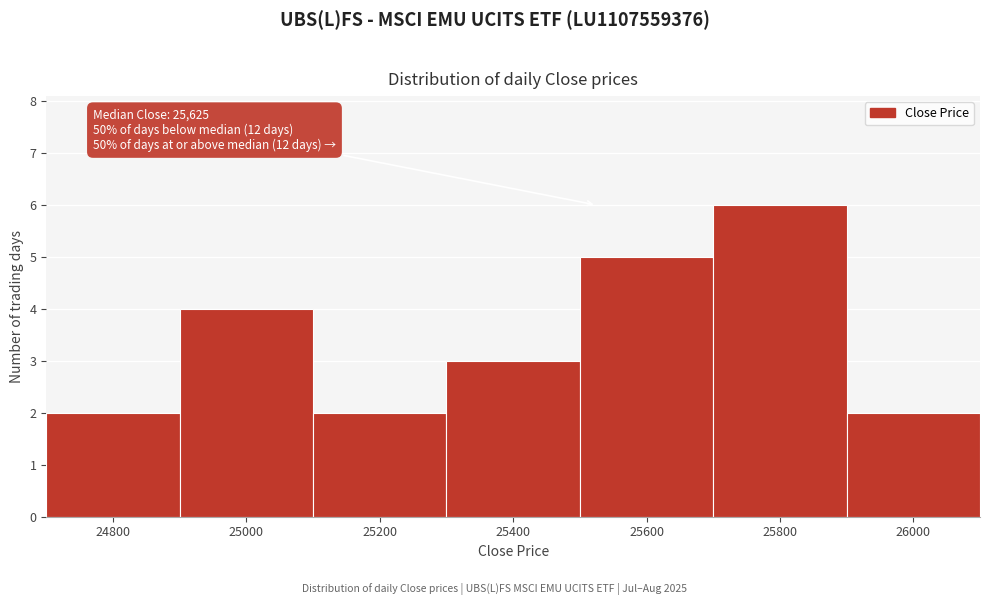

Reading right to left, what are all the values shown in this chart?

2	6	5	3	2	4	2